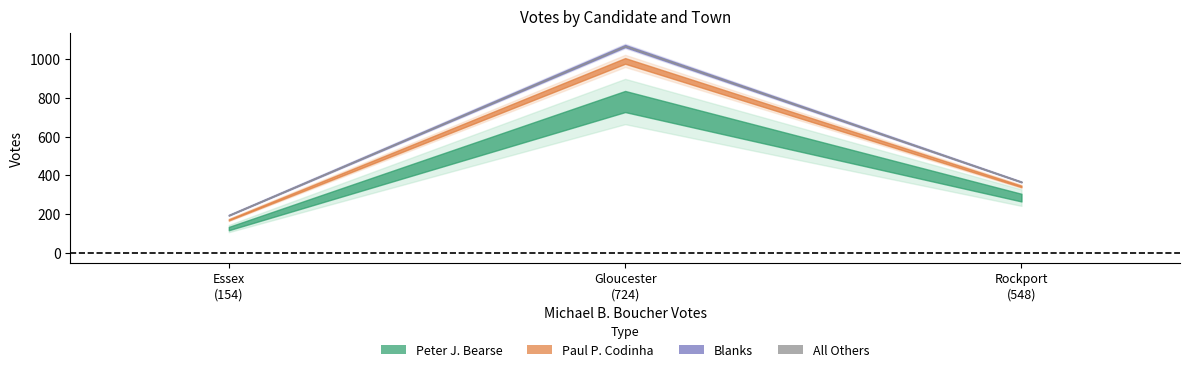

Reading right to left, list all the values displayed in this chart.

Peter J. Bearse: Rockport=284	Gloucester=781	Essex=124
Paul P. Codinha: Rockport=58	Gloucester=210	Essex=45
Blanks: Rockport=23	Gloucester=77	Essex=24
All Others: Rockport=0	Gloucester=0	Essex=0